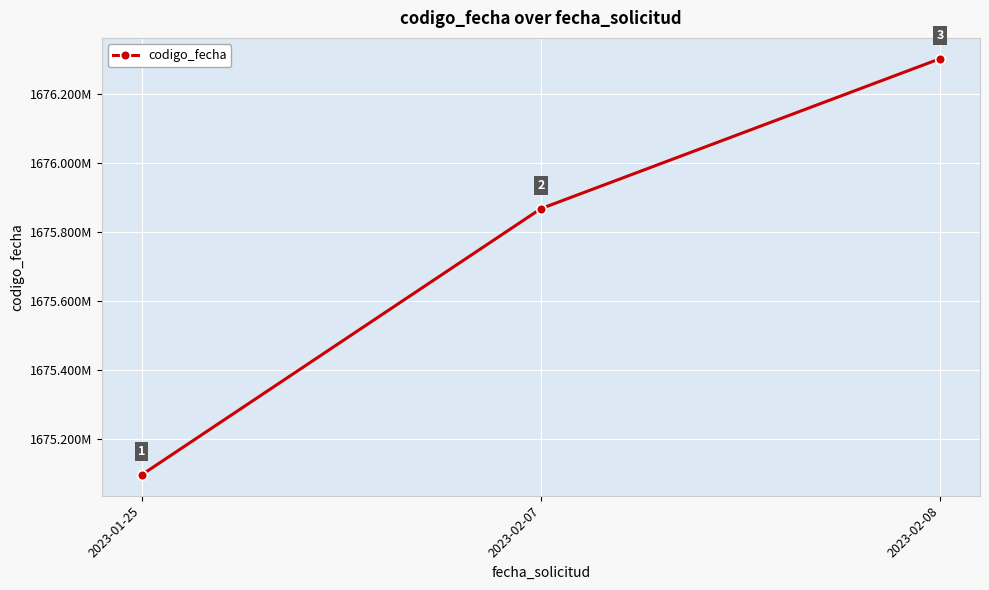

At which label is the value closest to 1675699622?

2023-02-07